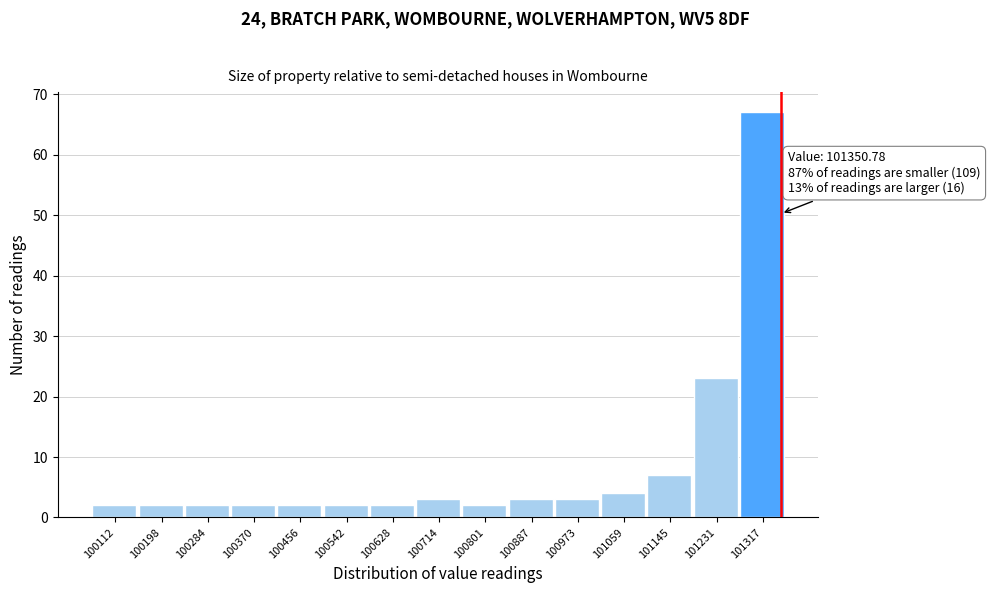

Over which range of the x-axis is the bar tallest?

101270 to 101360